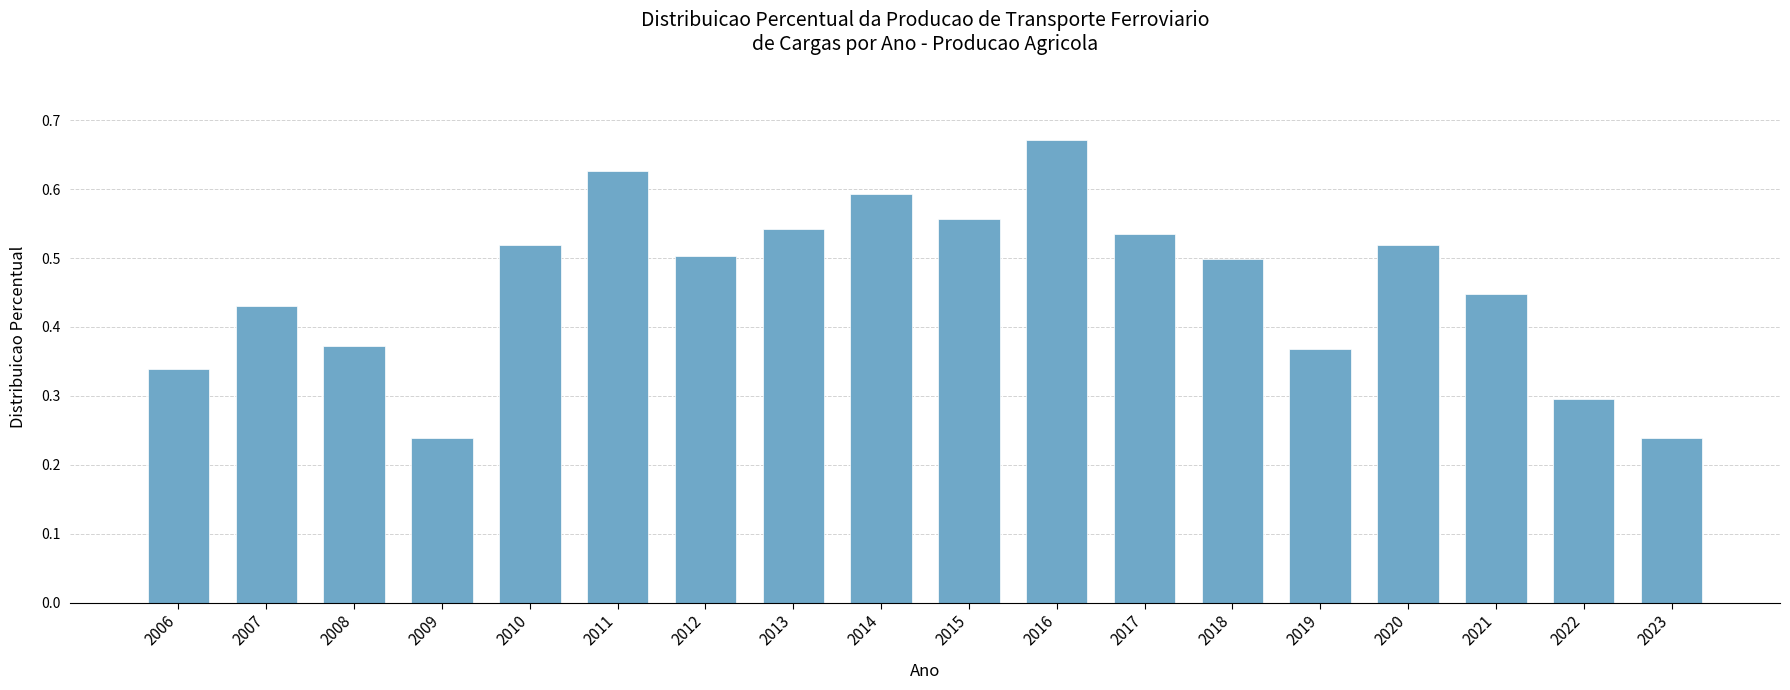

True or false: the data shows 0.4 at 2022.

False